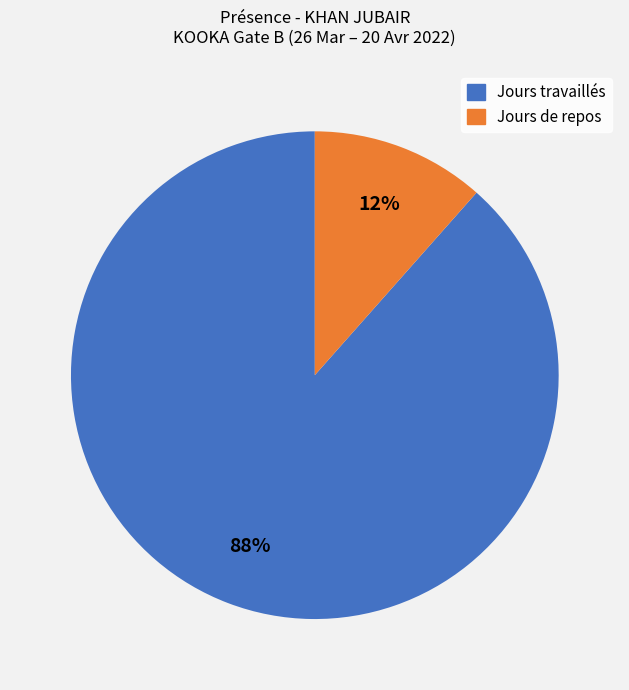

To the nearest percent, what is the average slice percentage?

50%